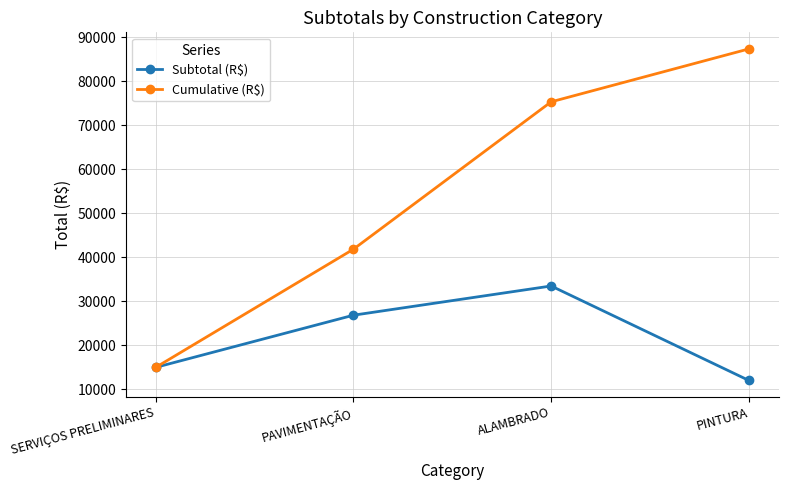

What is the total value across all series at PINTURA?

99406.2